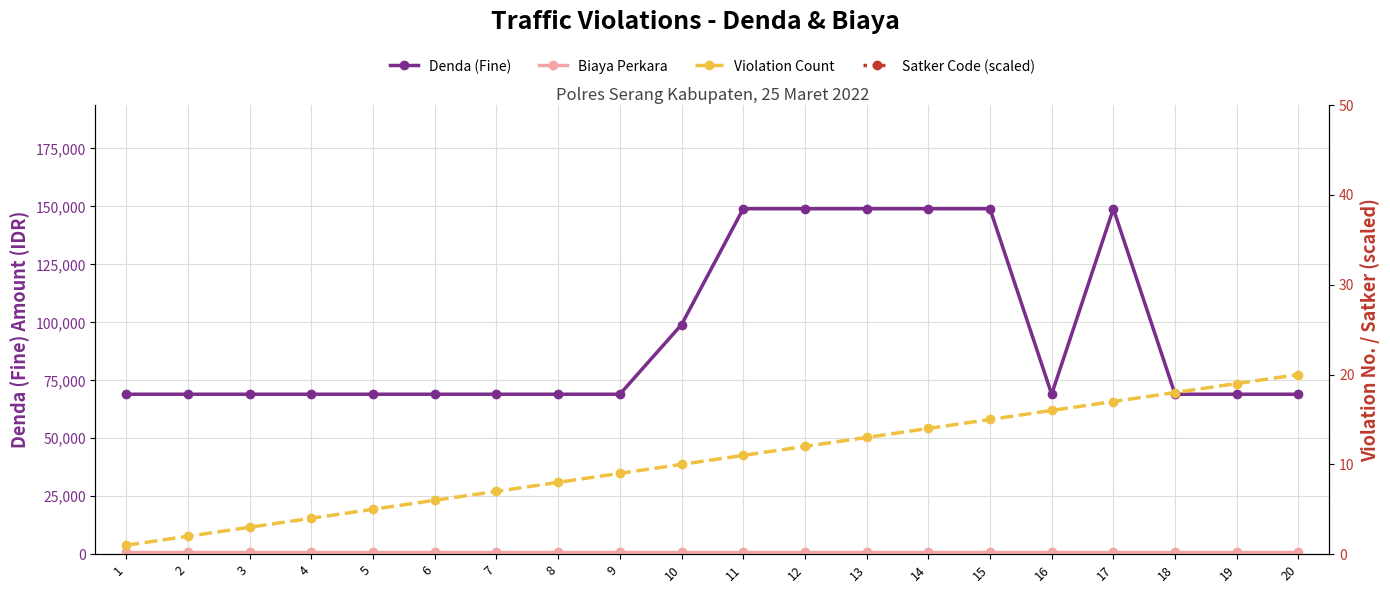

True or false: Denda (Fine) has a value of 69000.0 at 9.

True